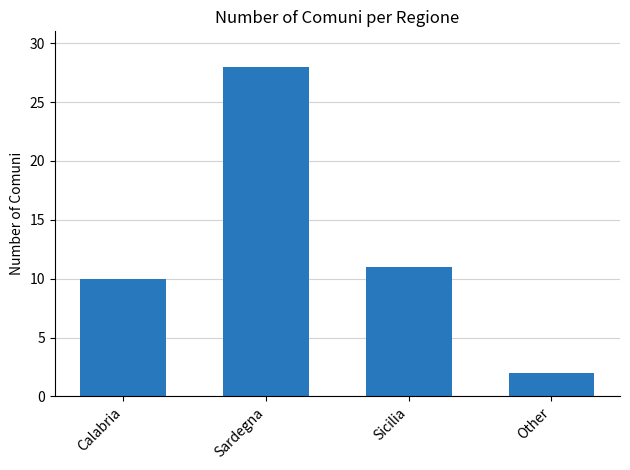

Approximately how many times larger is the value at Calabria compared to Sicilia?

0.9